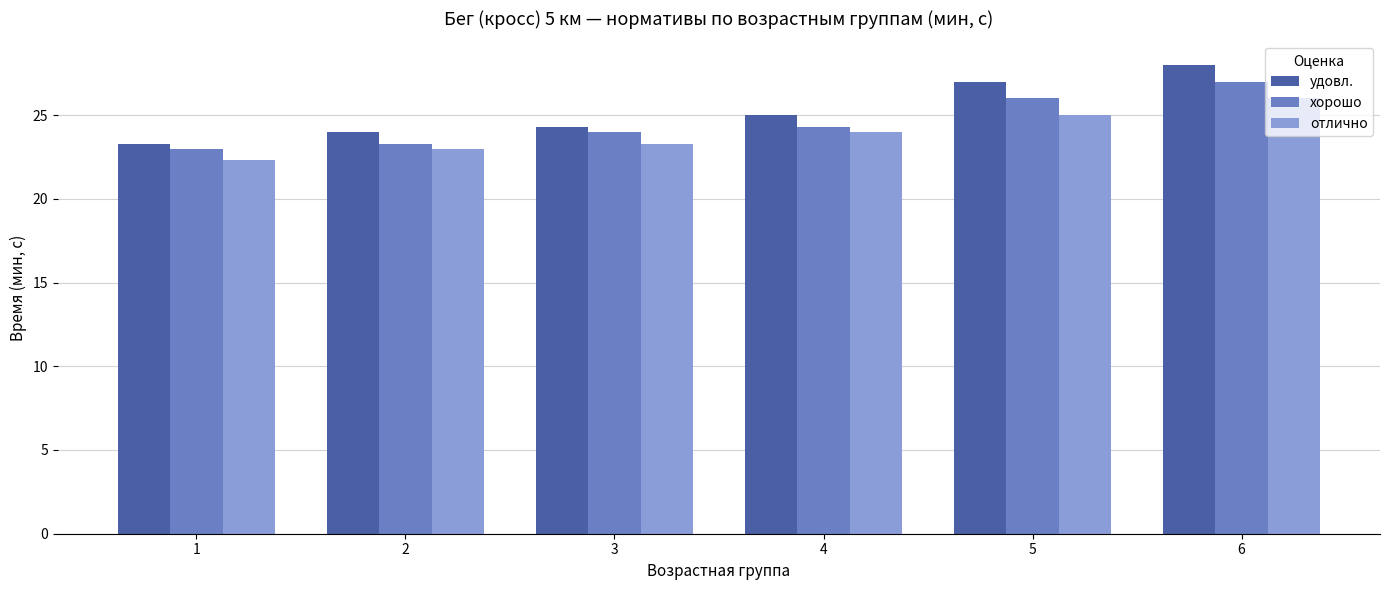

Which label corresponds to the largest value in the chart?

6